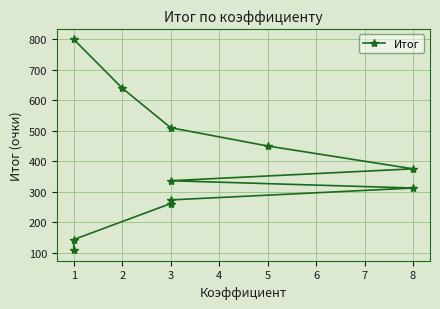

How many data points does each series have?

11